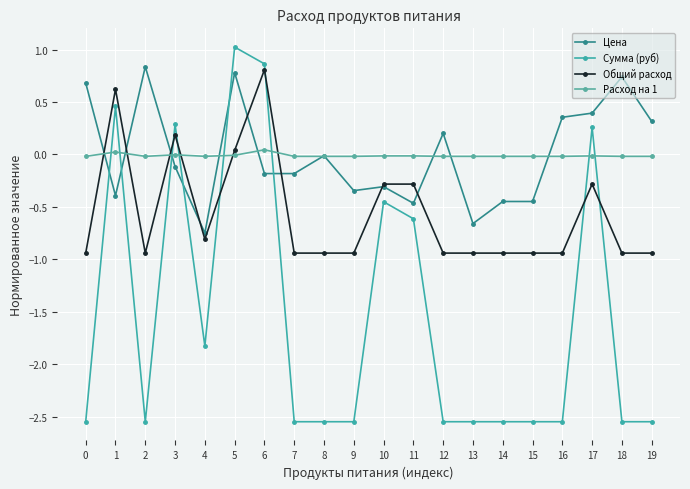

At which category does Сумма (руб) reach its first local peak?

1